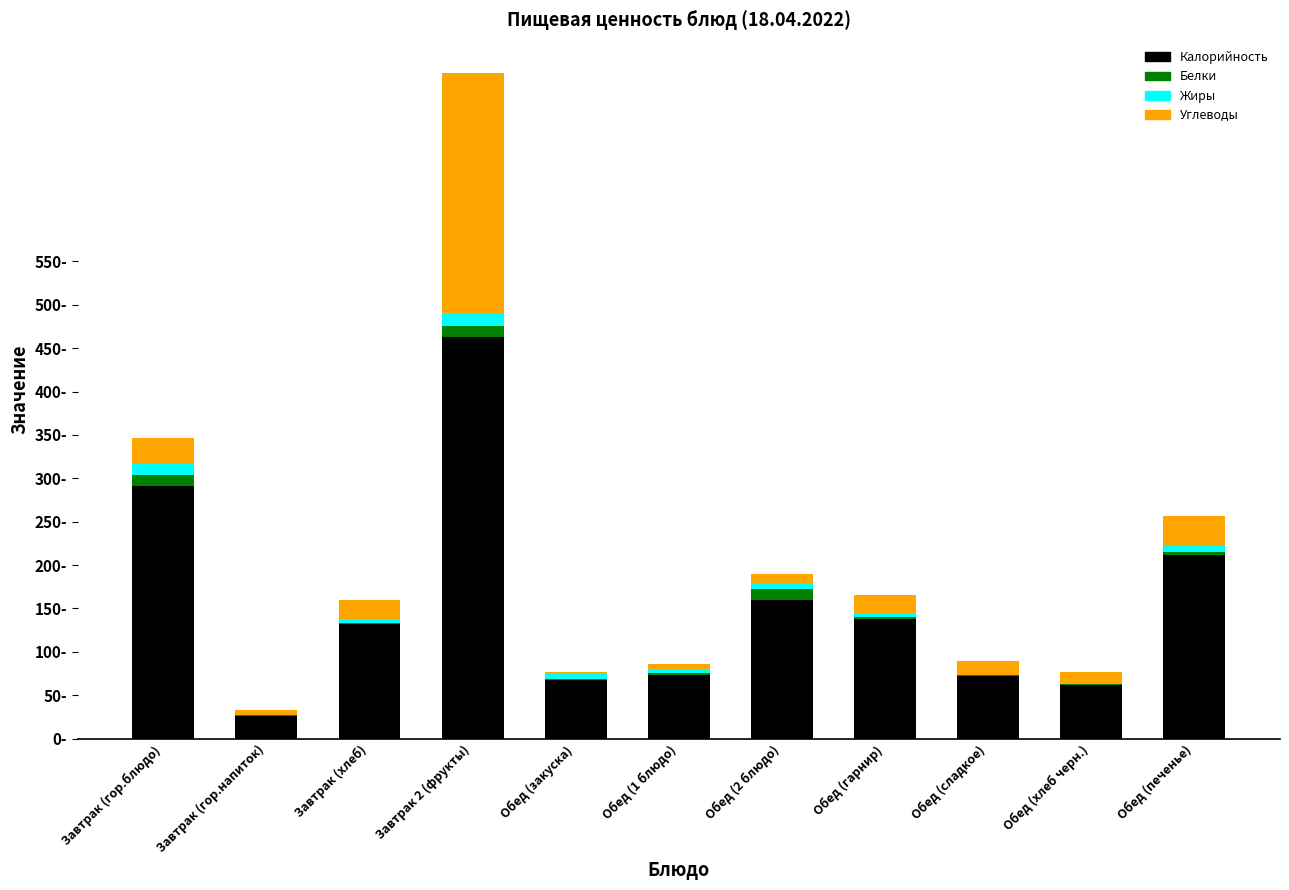

Does the chart contain stacked bars?

Yes